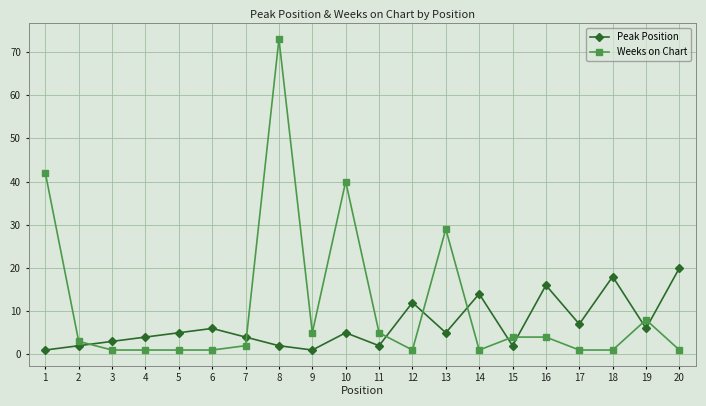

Between which two adjacent categories do Peak Position and Weeks on Chart first intersect?

2 and 3